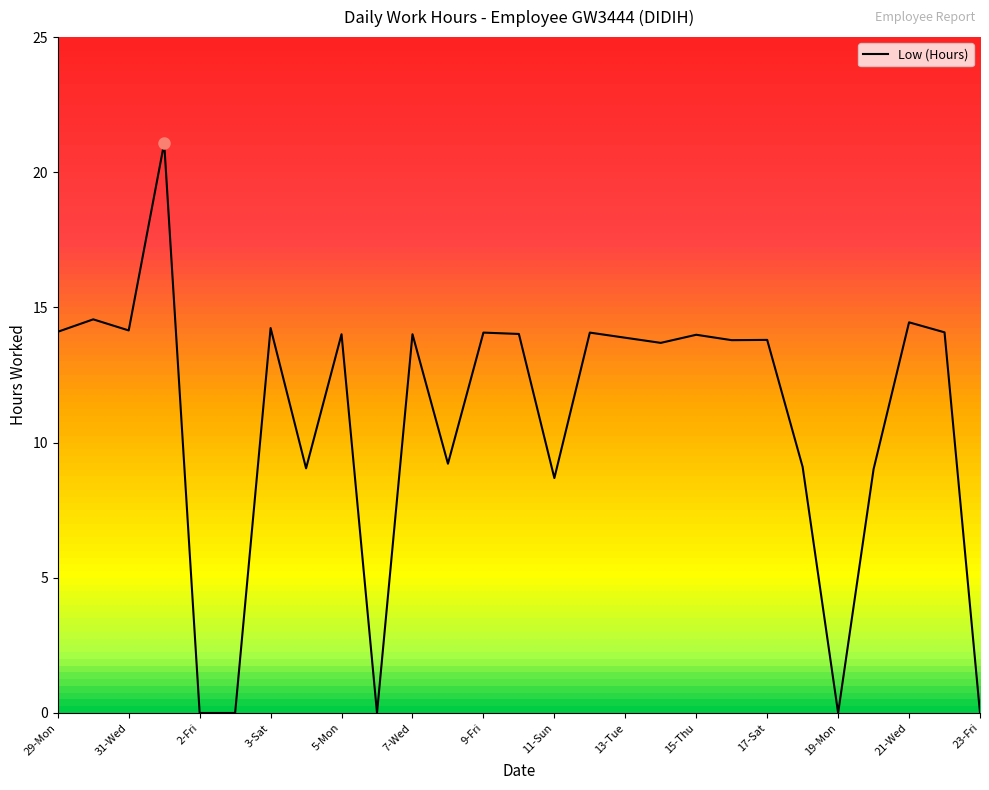

What is the maximum value shown in the chart?

21.1